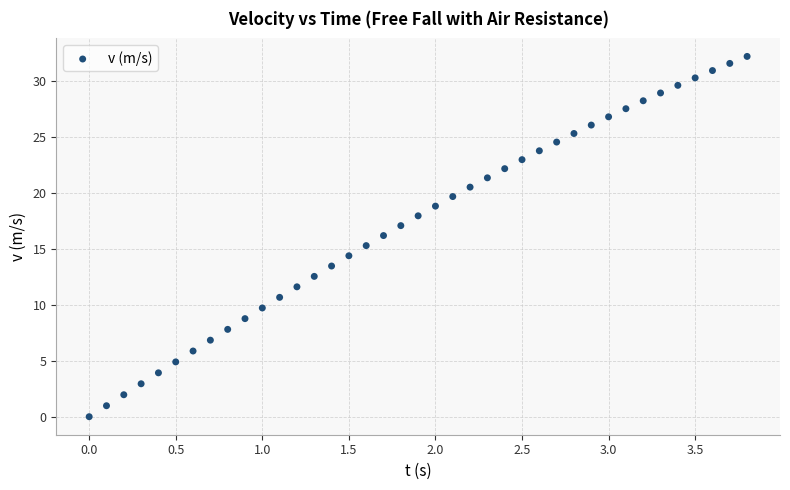

What is the range of Y values (max minus min)?

32.2